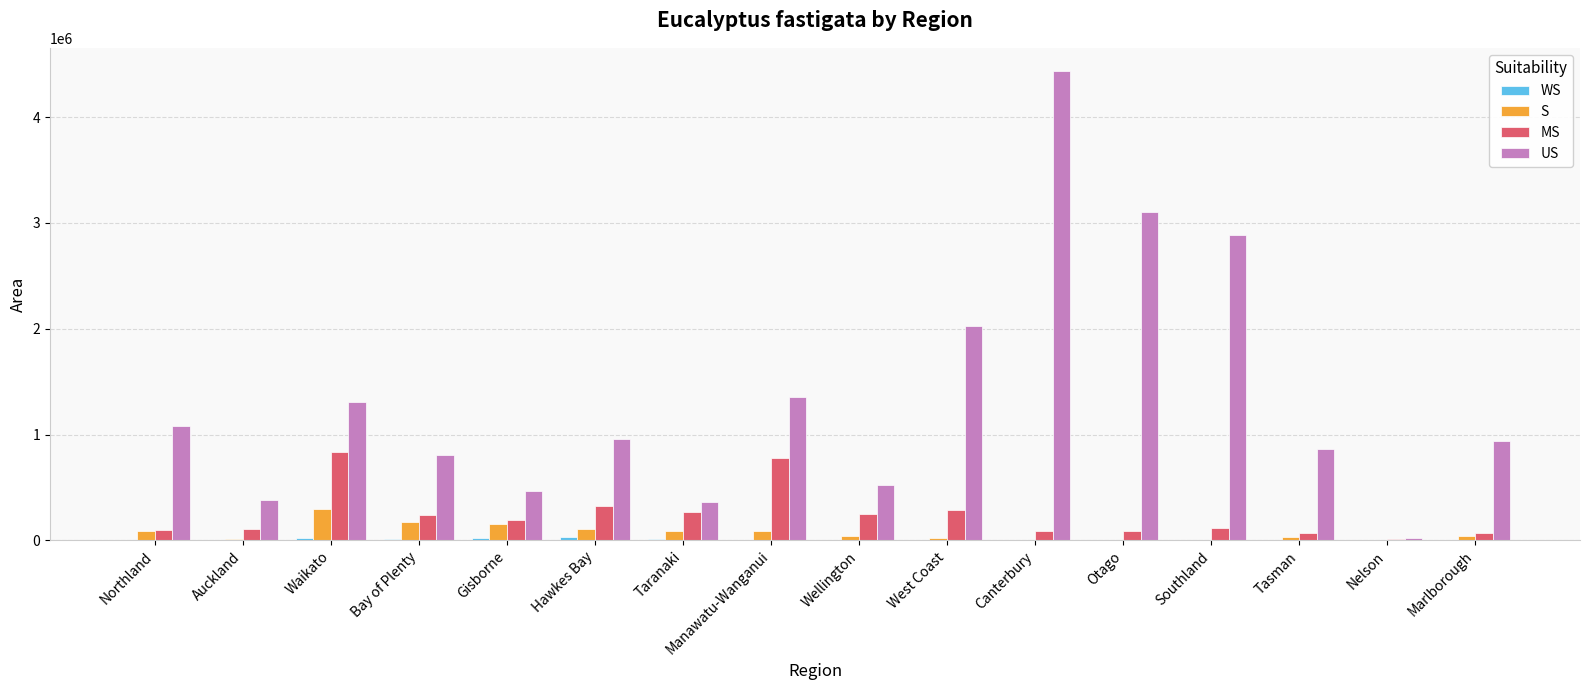

Between Manawatu-Wanganui and Nelson, which series saw the biggest shift?

US